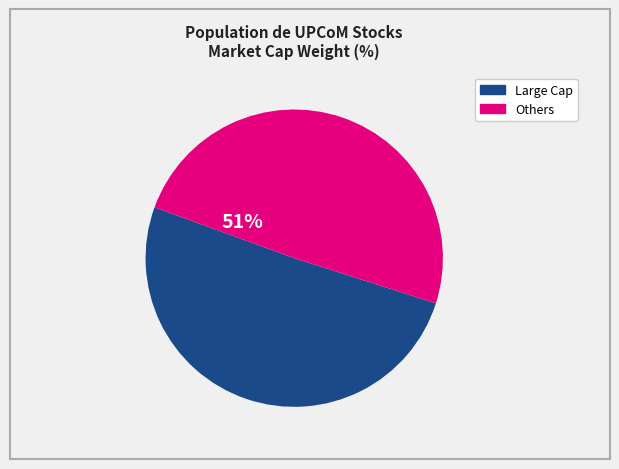

Does DLC account for over 50% of the chart?

No